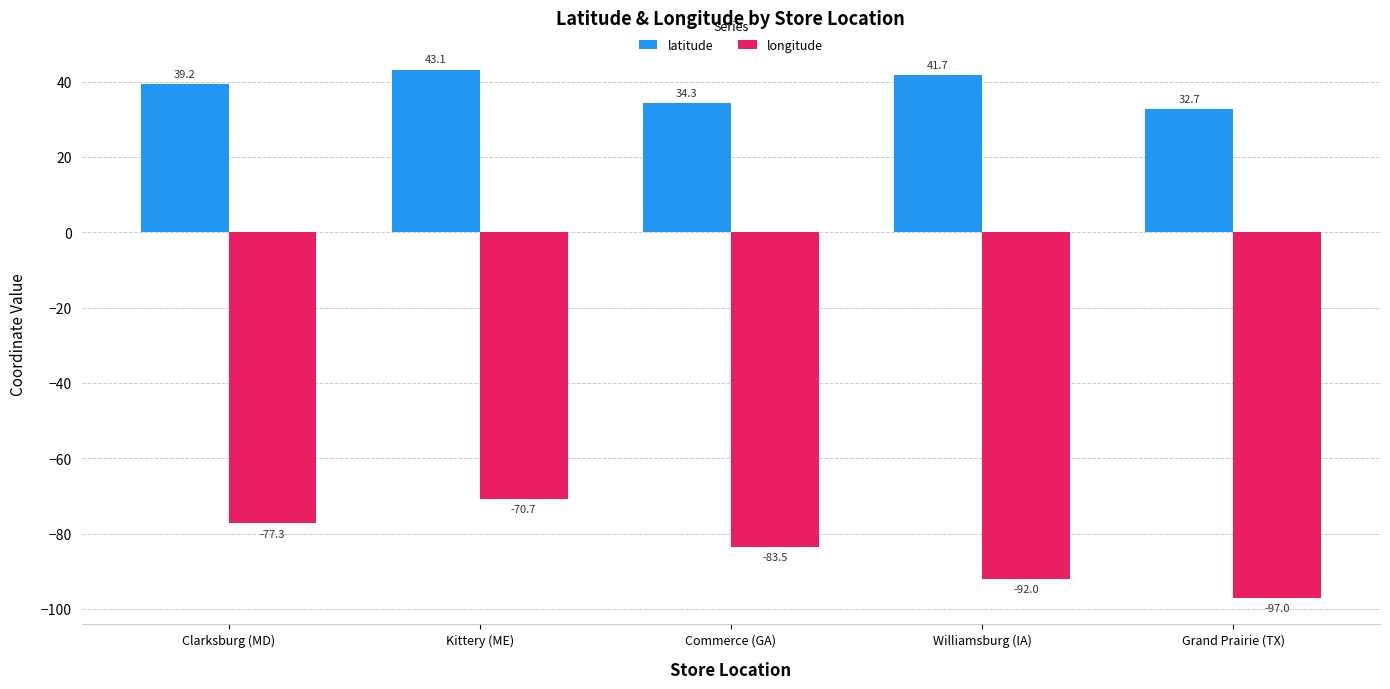

Which series has the widest spread of values?

longitude